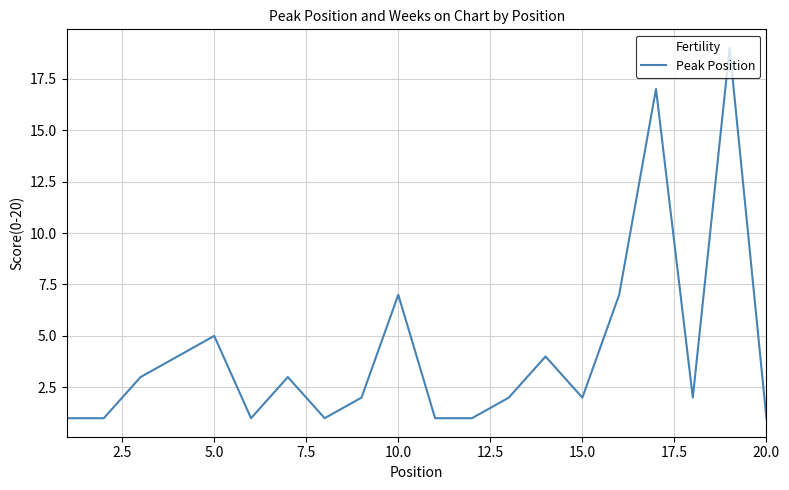

What is the difference between the maximum and minimum values?

18